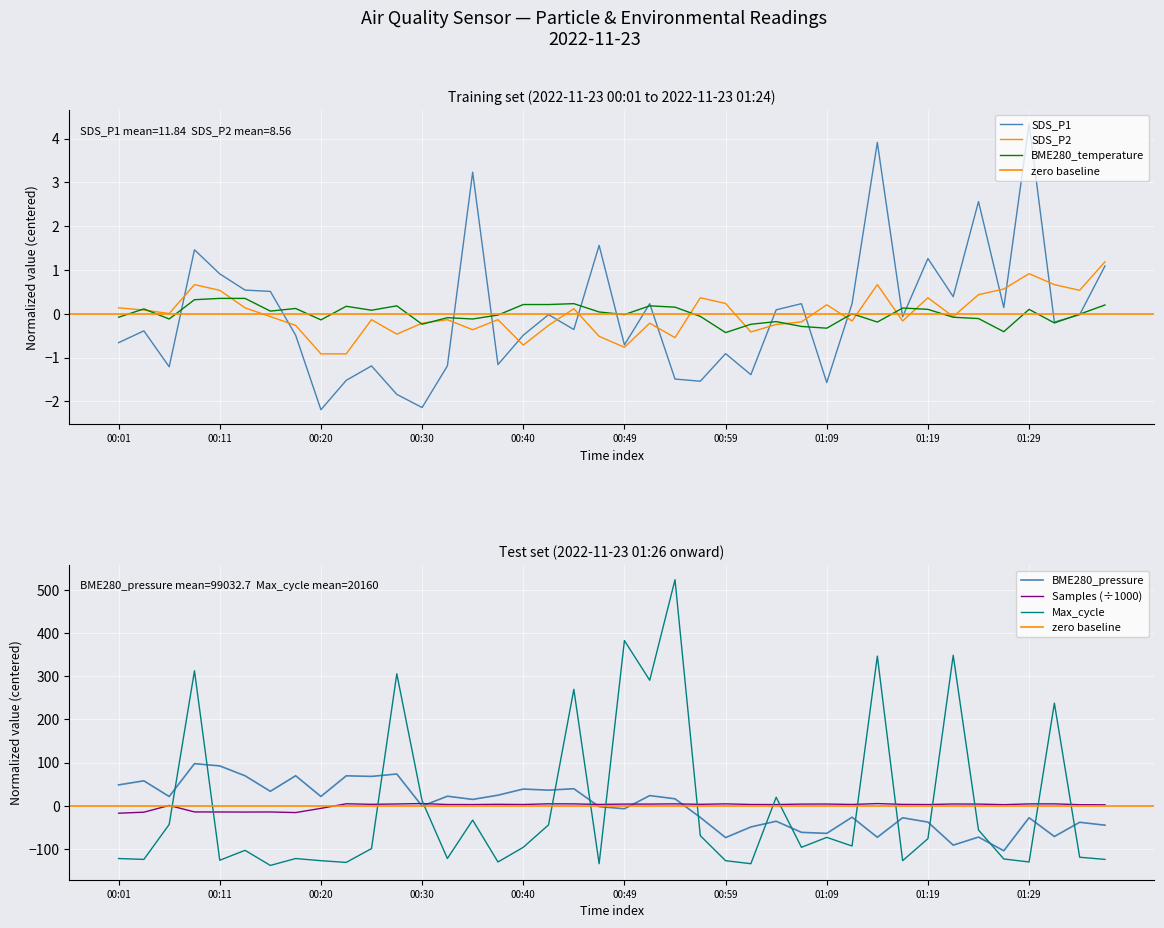

True or false: Samples has more than 1 points higher than both neighbors.

True